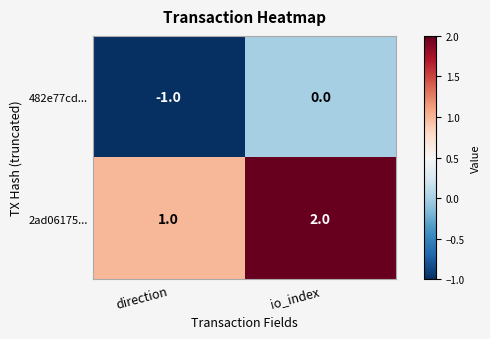

Is it true that 482e77cd... equals 0 at direction?

False